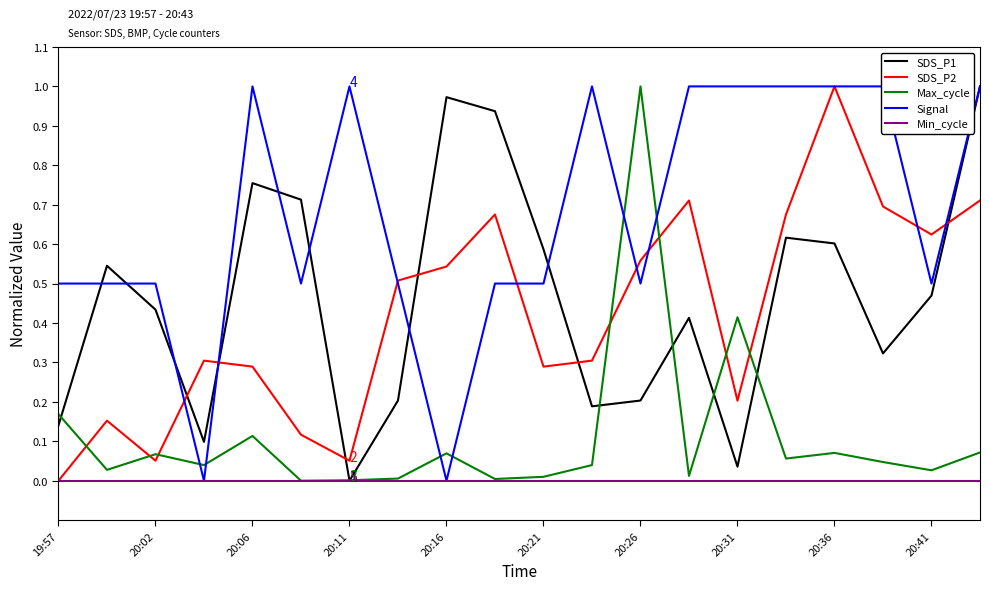

At which label does SDS_P2 reach its minimum?

19:57